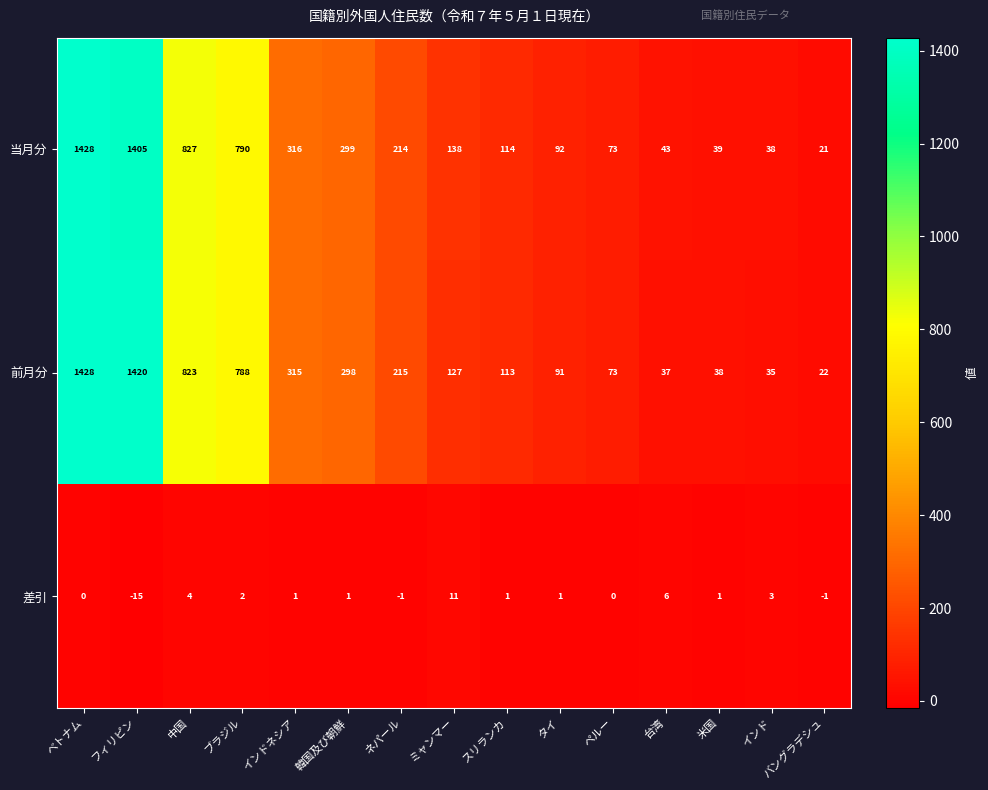

How many distinct data groups are displayed?

3